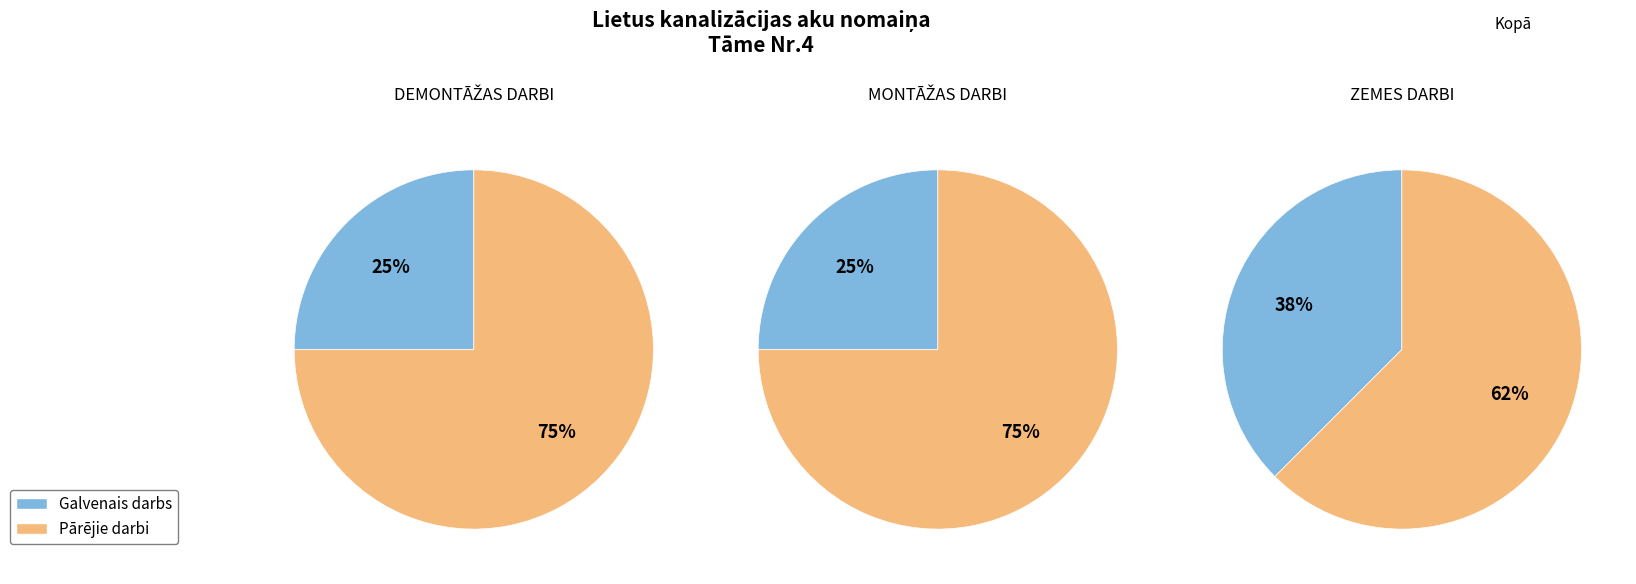

Is the sum of DEMONTĀŽAS DARBI and ZEMES DARBI greater than half?

Yes